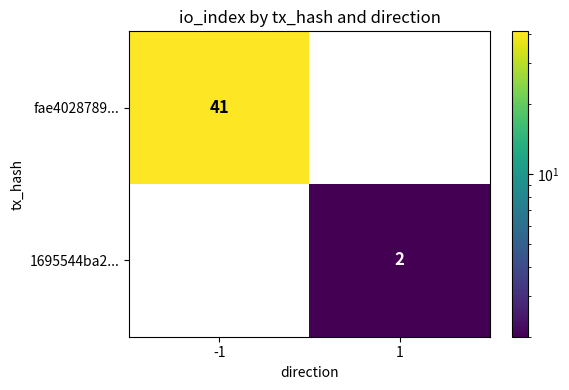

What is the total value across all series at 1?

2